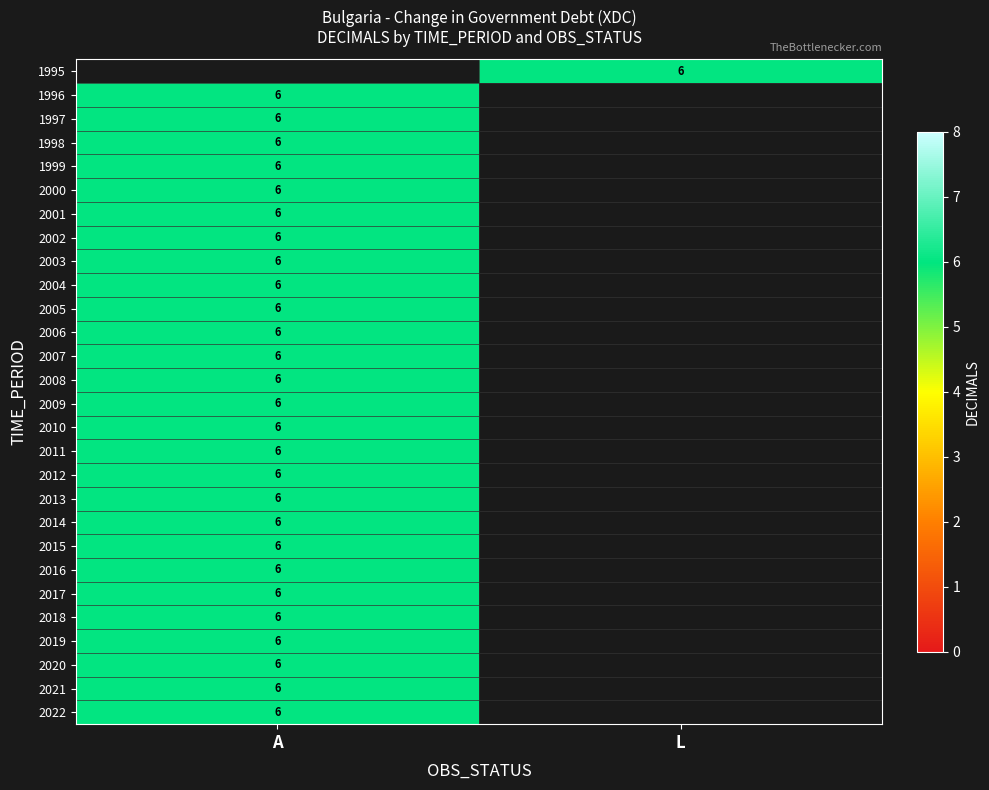

At which category does the chart reach its peak across all series?

L